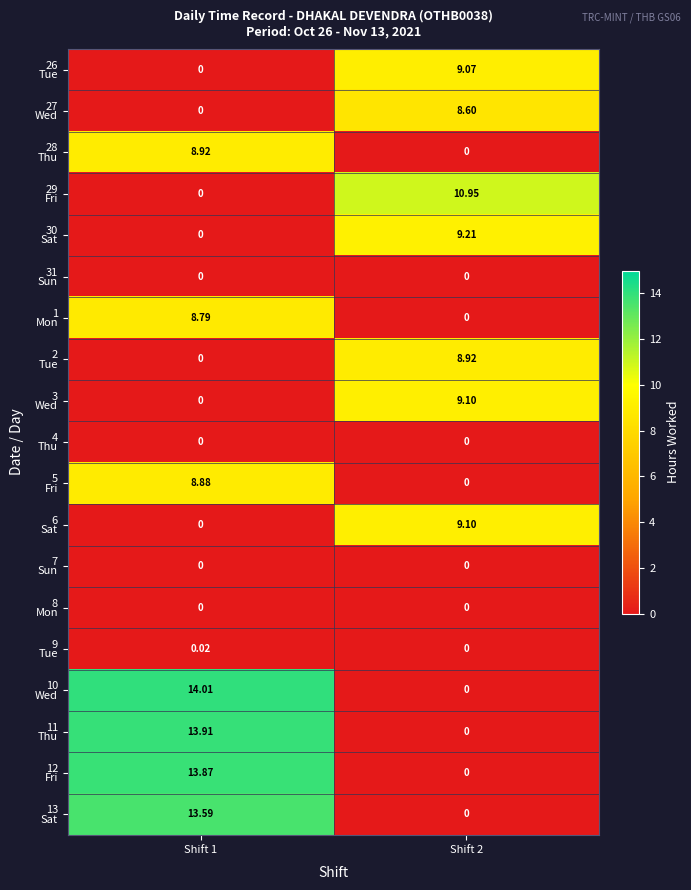

What is the difference between the highest and lowest values at Shift 1?

14.0